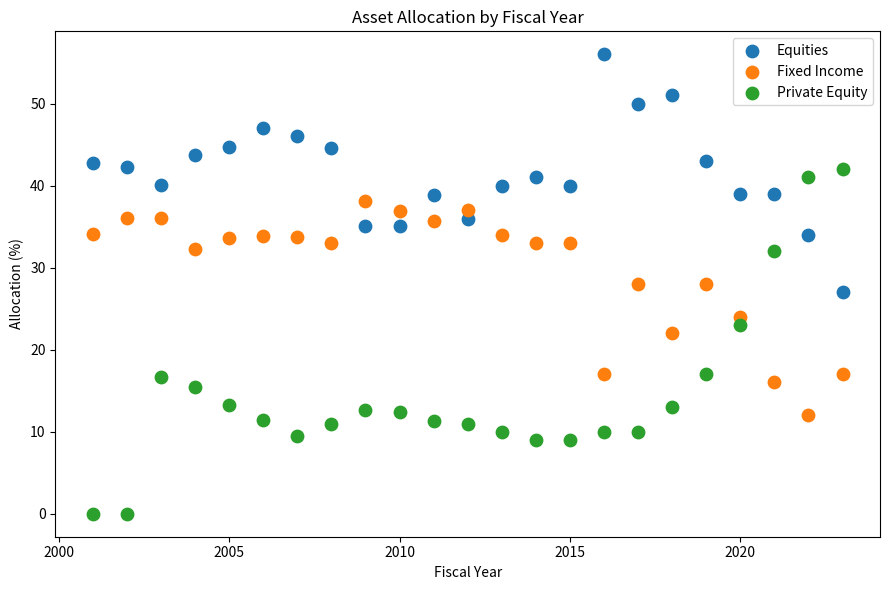

Which series has the widest spread of Y values?

Private Equity